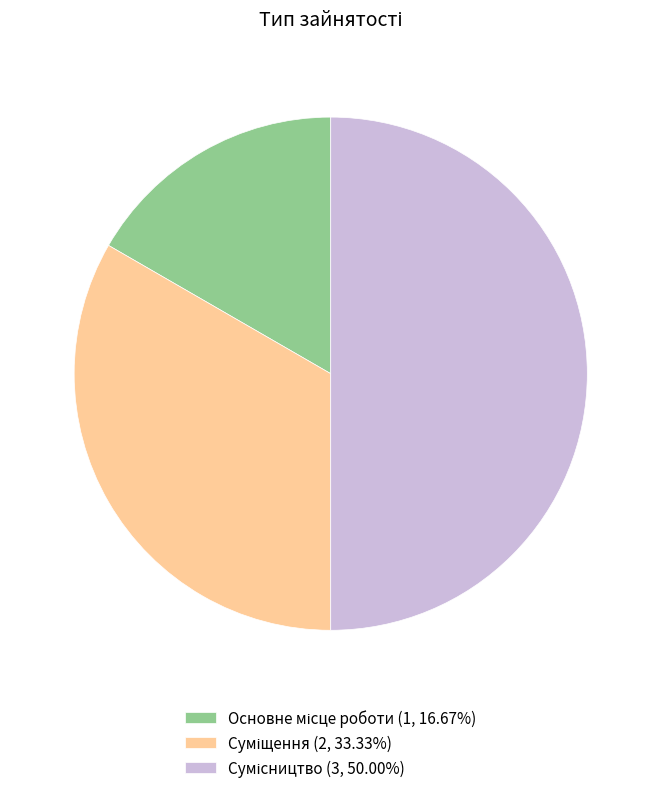

How many slices are in this pie chart?

3